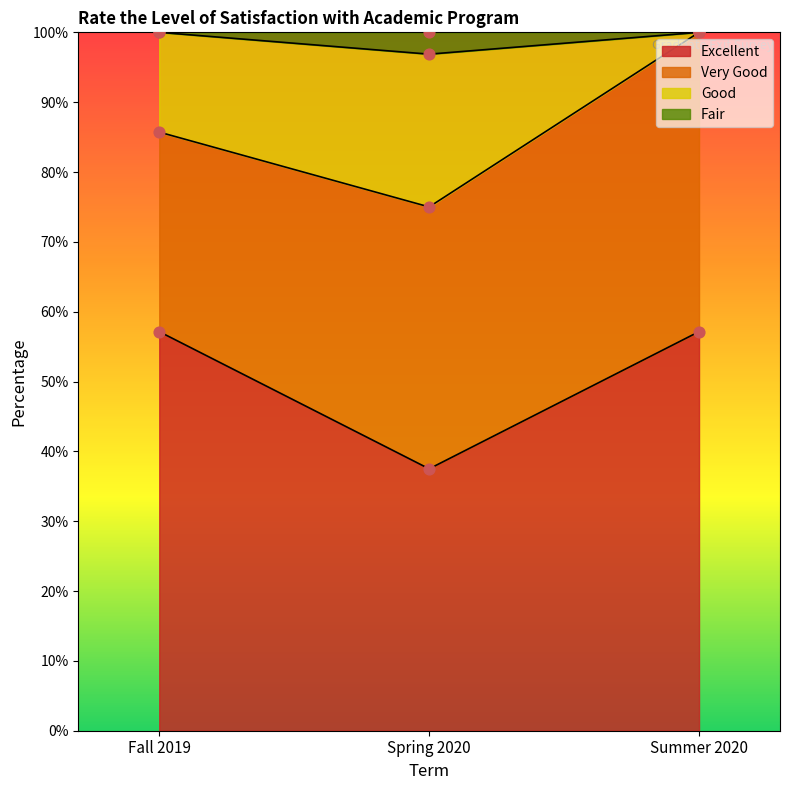

At how many categories does at least one series exceed 0?

3